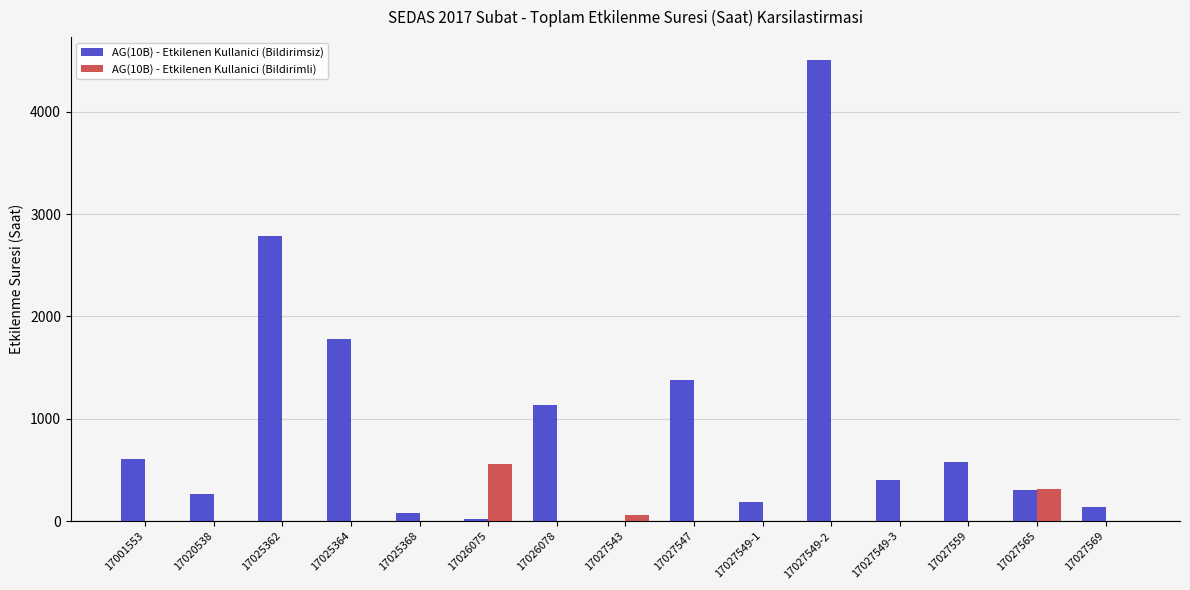

The value of AG(10B) - Etkilenen Kullanici (Bildirimli) at 17025368 is -249.5. True or false?

False